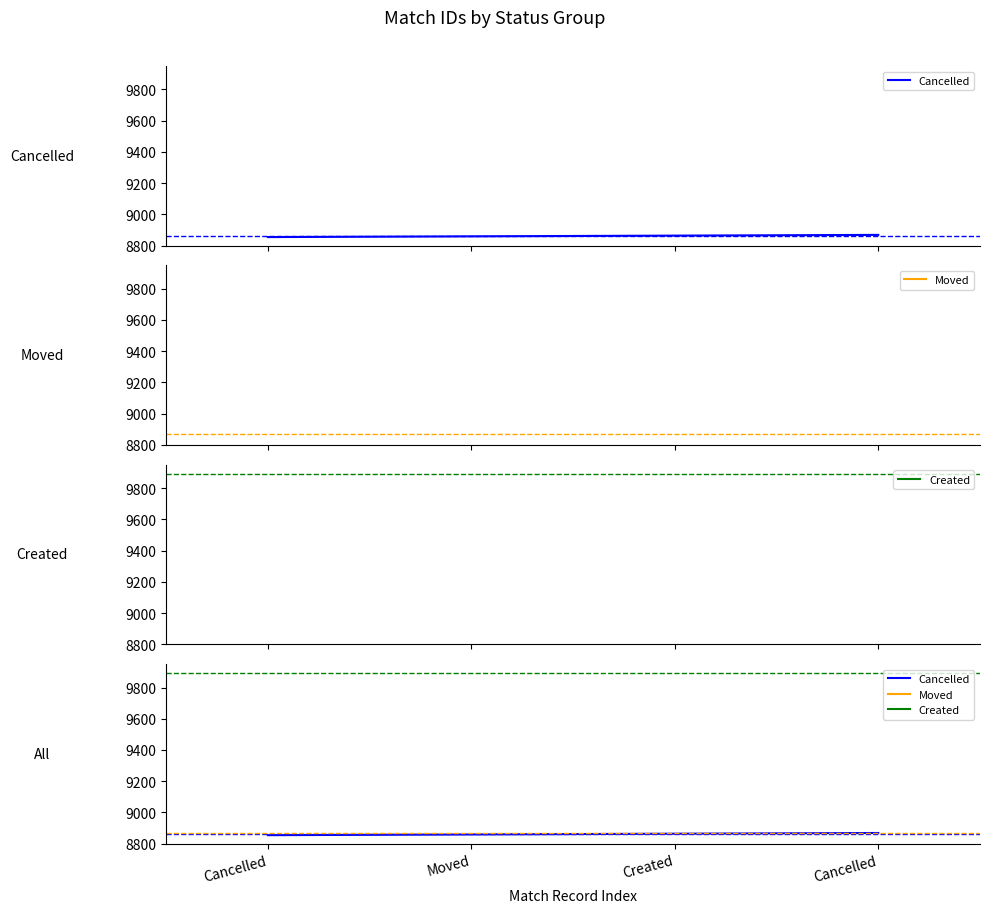

Reading left to right, extract all data points from this chart.

8854	8868